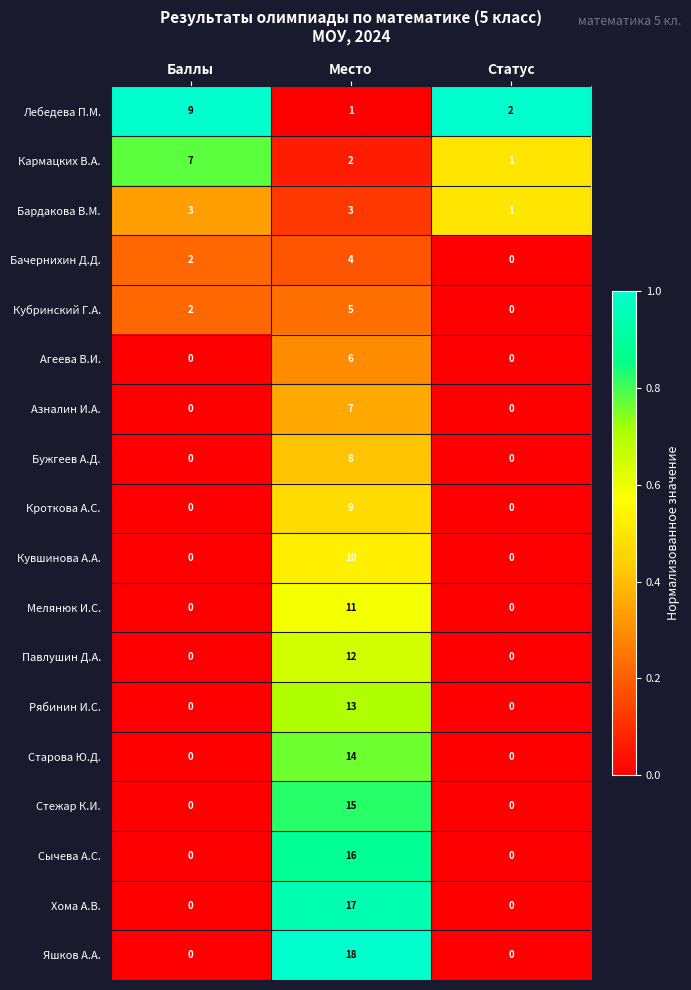

What is the difference between the maximum and minimum values in the Кроткова А.С. series?

9